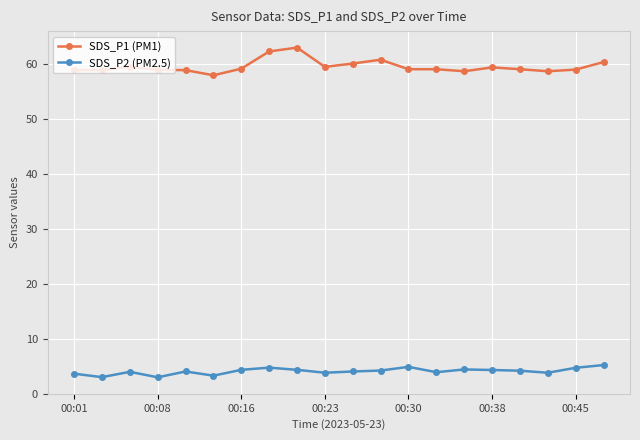

What is the difference between the second highest and second lowest values in the SDS_P1 (PM1) series?

3.6